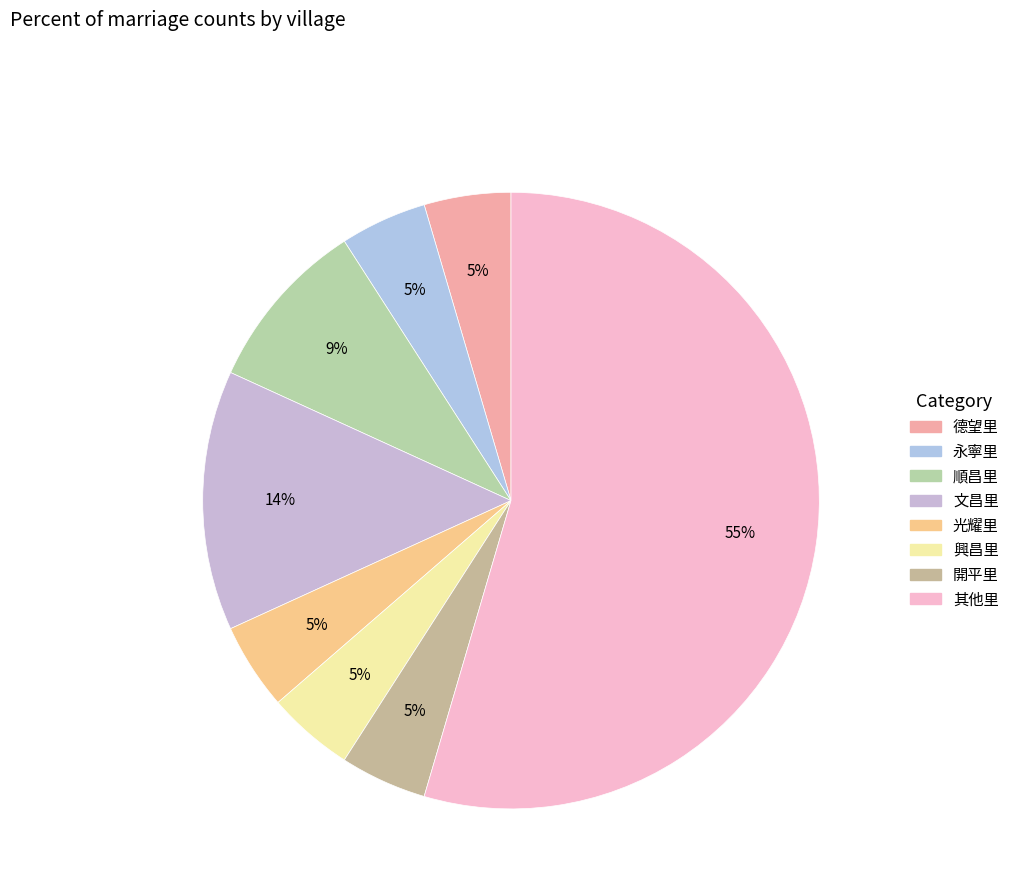

How many segments does this pie chart have?

8